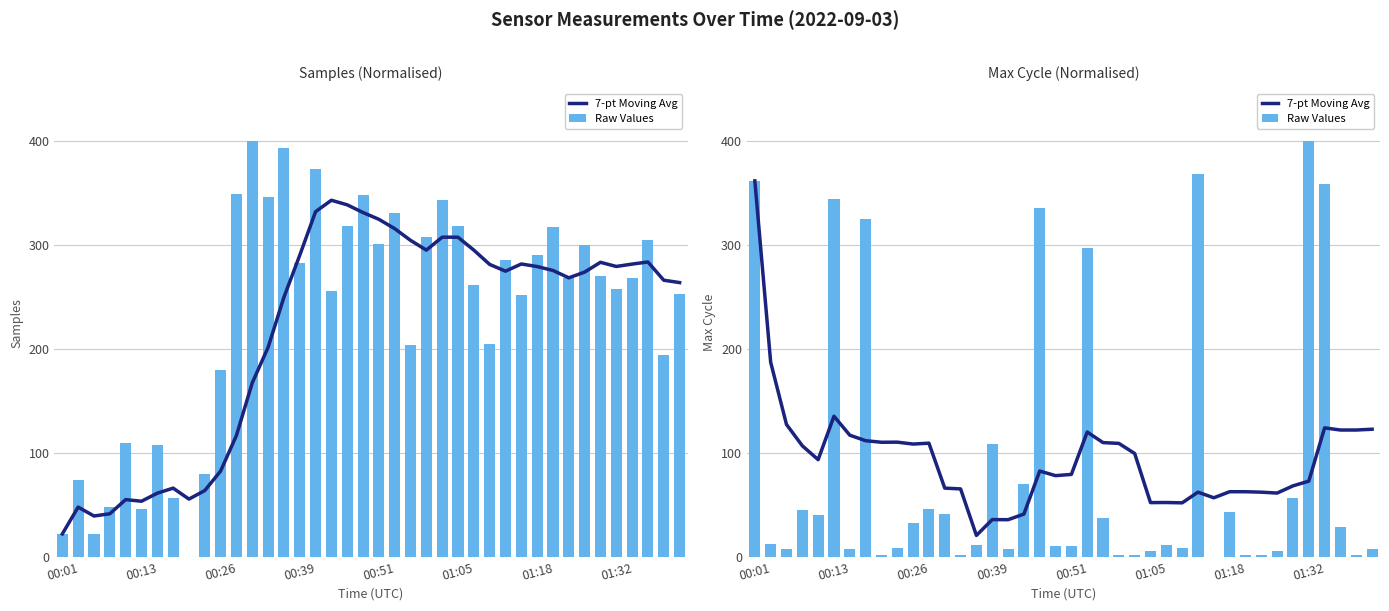

Reading left to right, what are all the values shown in this chart?

7-pt Moving Avg: 361.4	187.1	127.3	106.8	93.5	135.2	117.0	111.7	110.2	110.3	108.5	109.3	66.1	65.4	20.6	35.9	35.8	41.2	82.5	78.1	79.3	120.0	109.9	109.1	99.4	52.2	52.3	52.0	62.2	56.8	62.7	62.7	62.2	61.4	68.3	72.8	124.0	122.0	122.0	122.7
Raw Values: 361.4	12.9	7.6	45.4	40.1	344.0	7.6	324.4	2.3	8.3	32.5	46.1	41.6	2.3	11.3	108.9	7.6	70.3	335.7	10.6	10.6	296.4	37.8	2.3	2.3	5.3	11.3	8.3	368.2	0.0	43.1	2.3	2.3	5.3	56.7	400.0	358.4	28.7	2.3	7.6